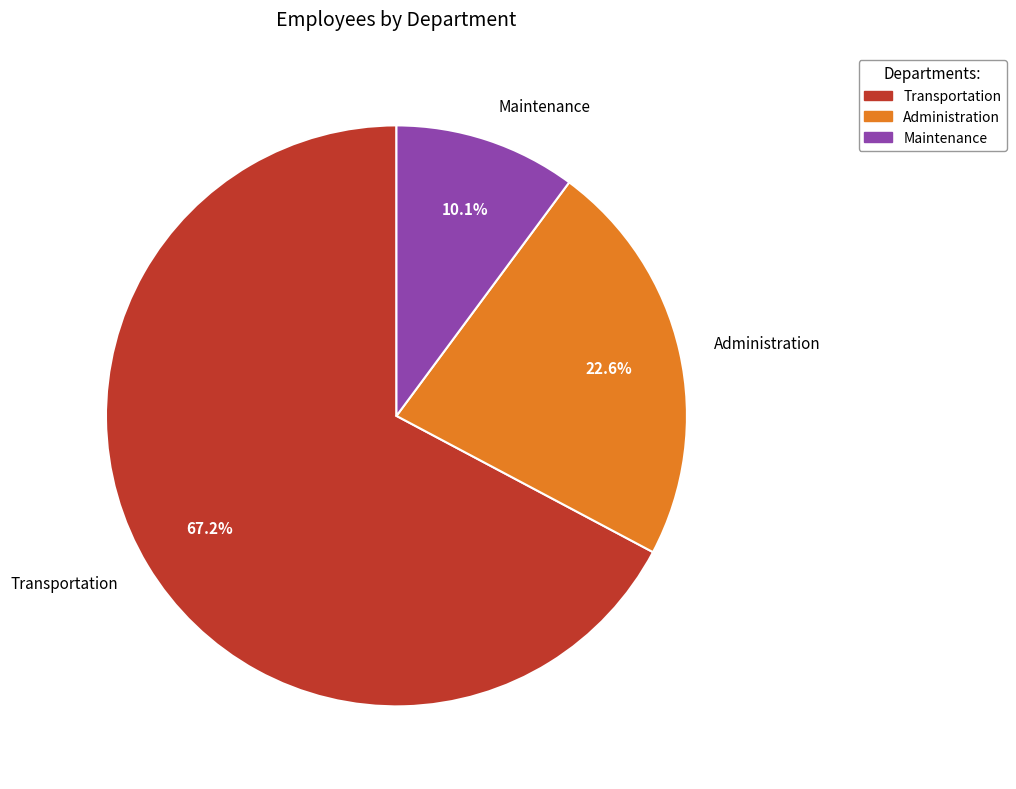

Rank the categories by value from highest to lowest.

Transportation, Administration, Maintenance